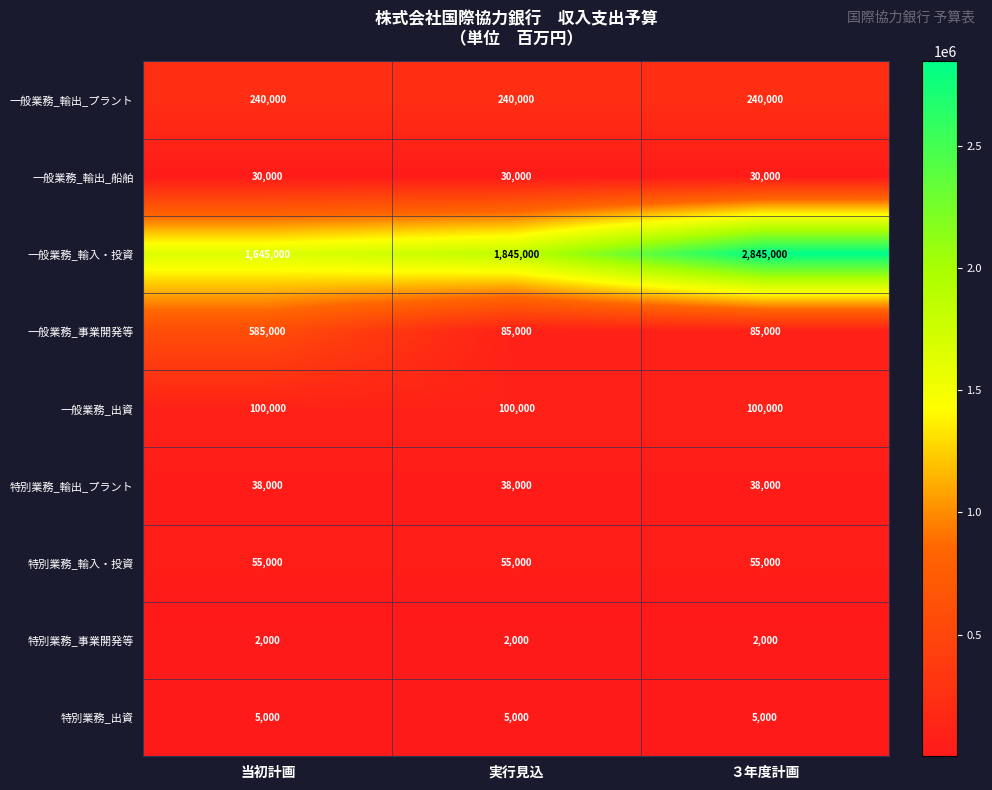

True or false: 特別業務_出資 has a value of 5000 at 実行見込.

True